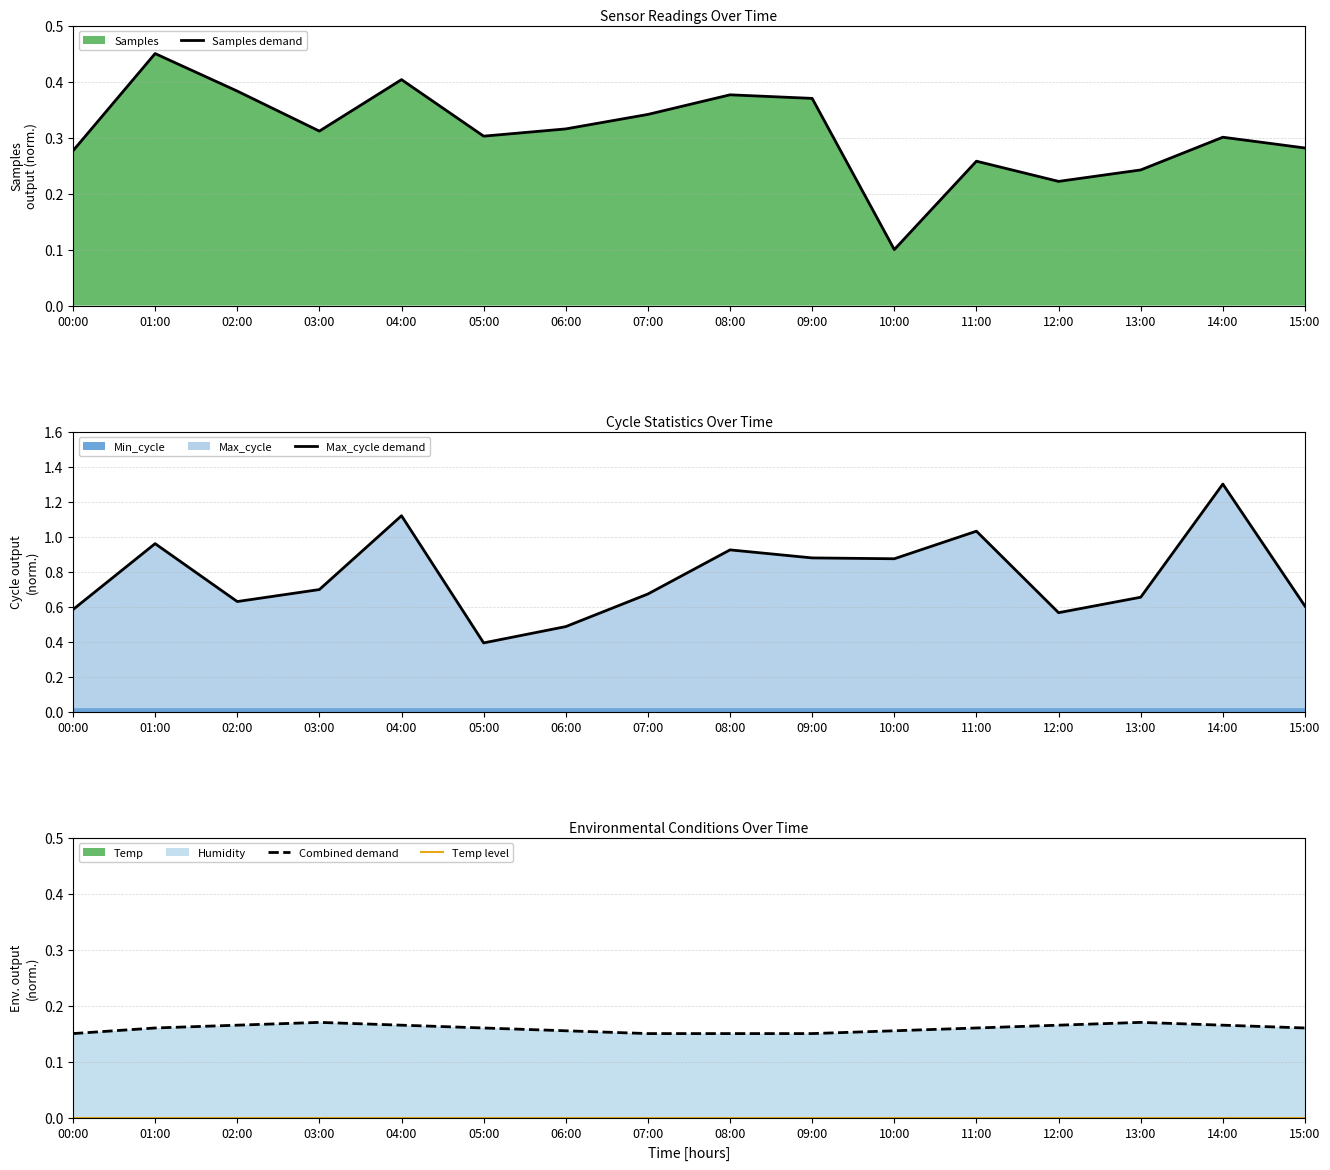

At 07:00, list the series in order from smallest to largest.

Temp level, Combined demand, Samples demand, Max_cycle demand